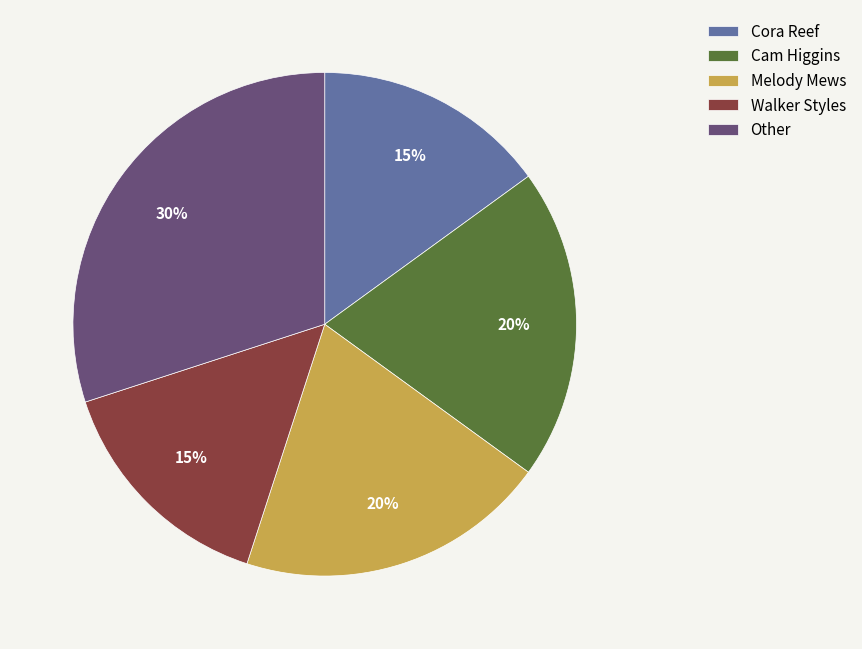

What is the ratio of the value at Melody Mews to the value at Walker Styles?

1.3